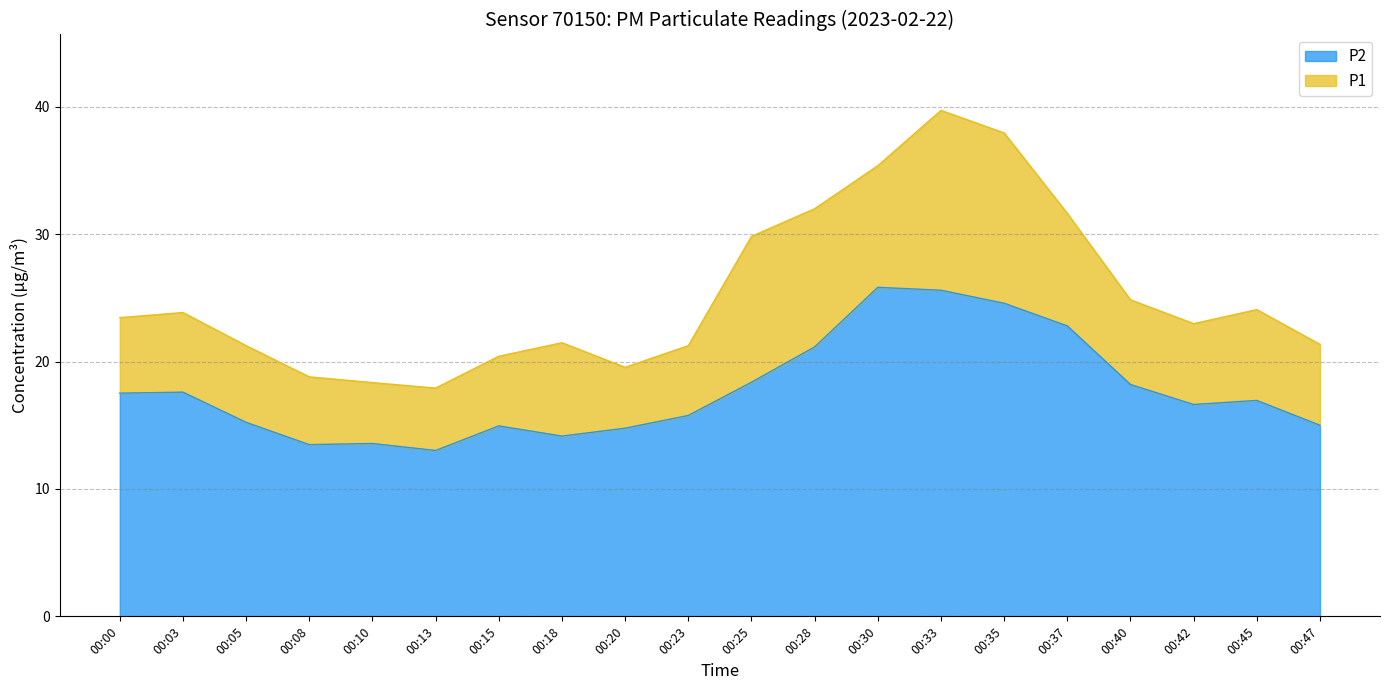

What are all the series names shown in the legend?

P2, P1